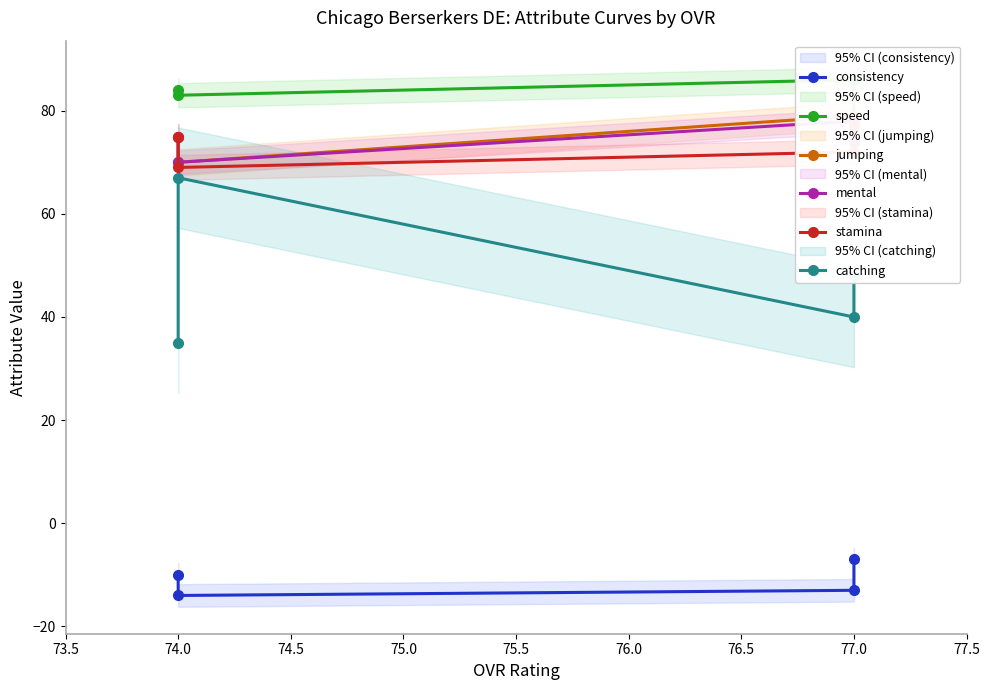

How many data points in speed are above 84?

1